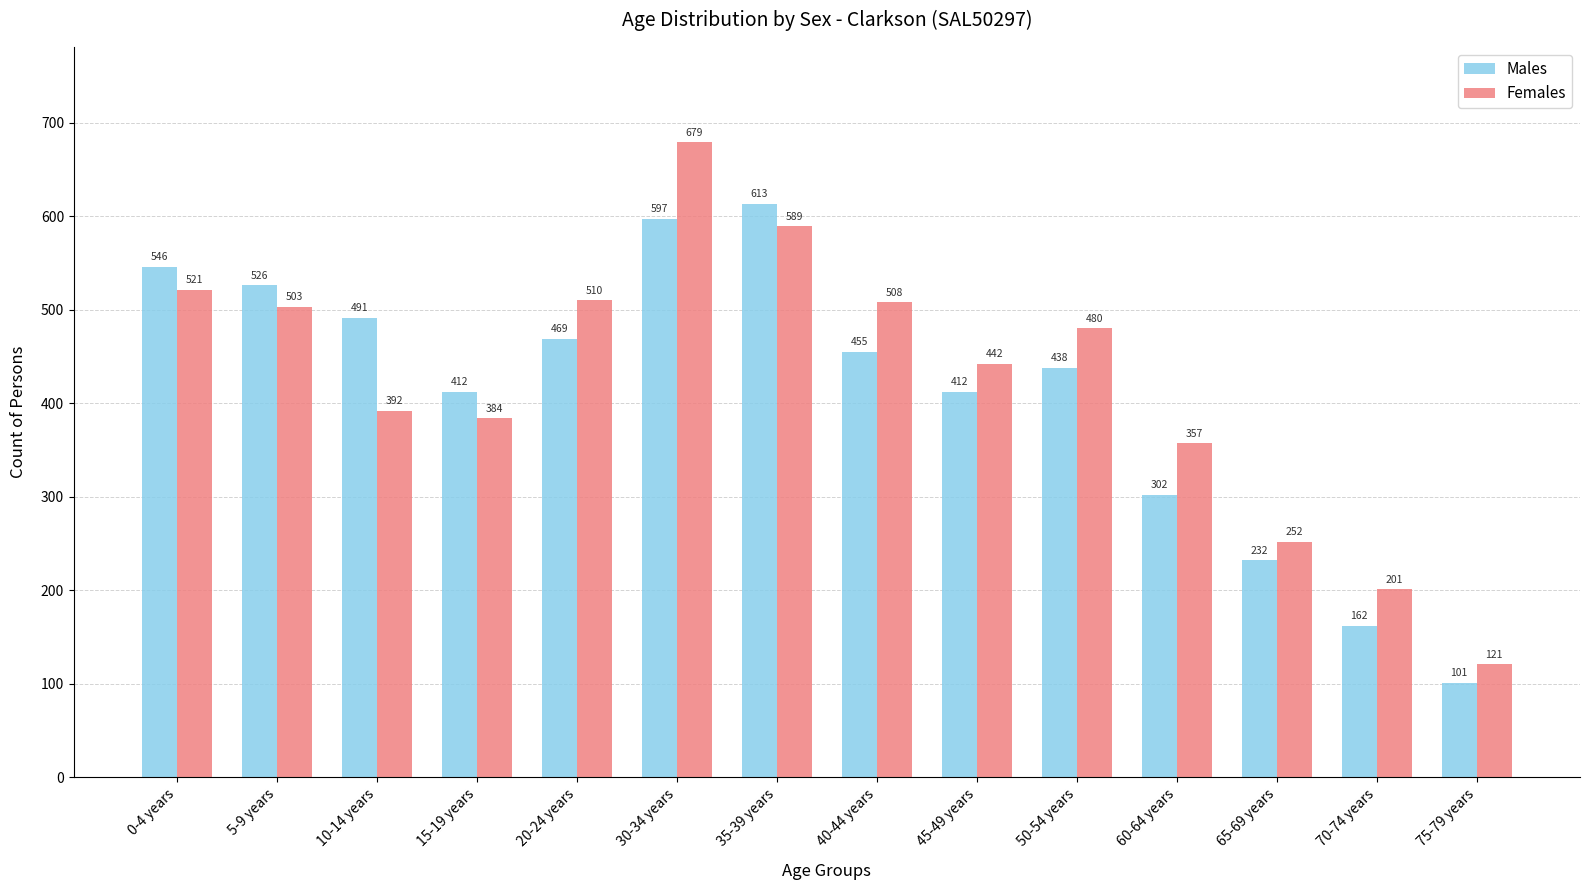

Is it true that Females equals 900 at 0-4 years?

False